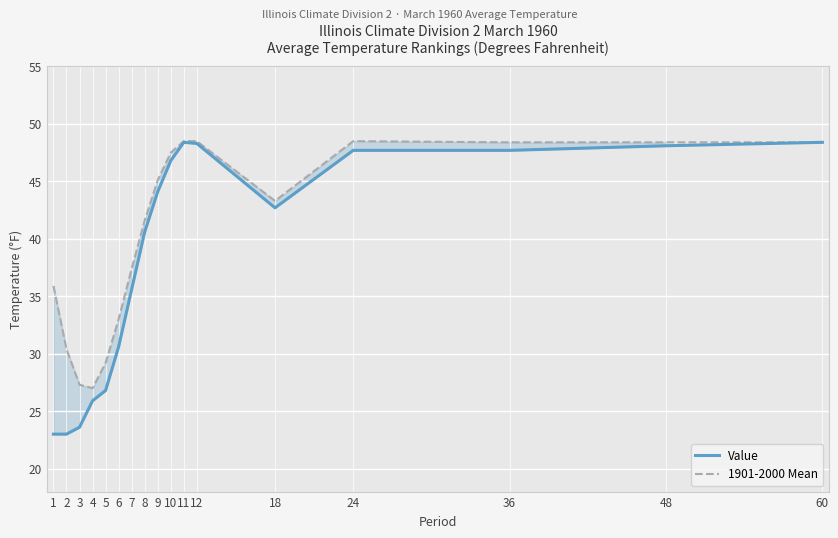

Which series has the largest total across all categories?

1901-2000 Mean